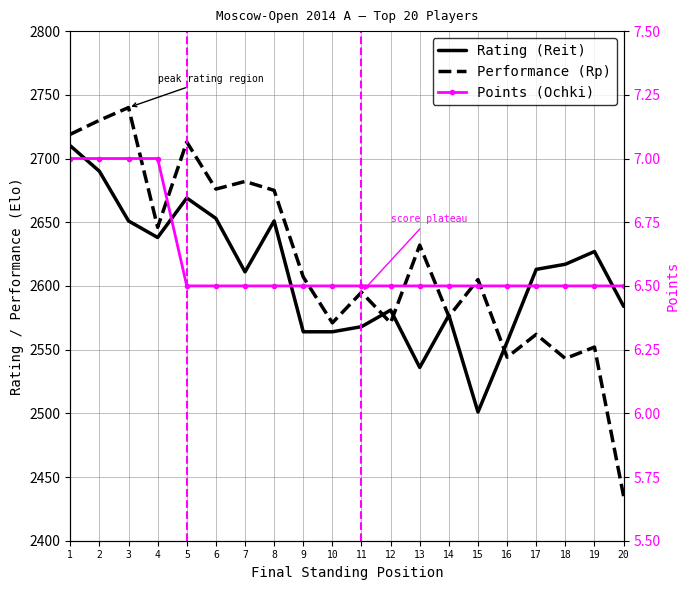

Which has a higher value, 11 or 5?

5